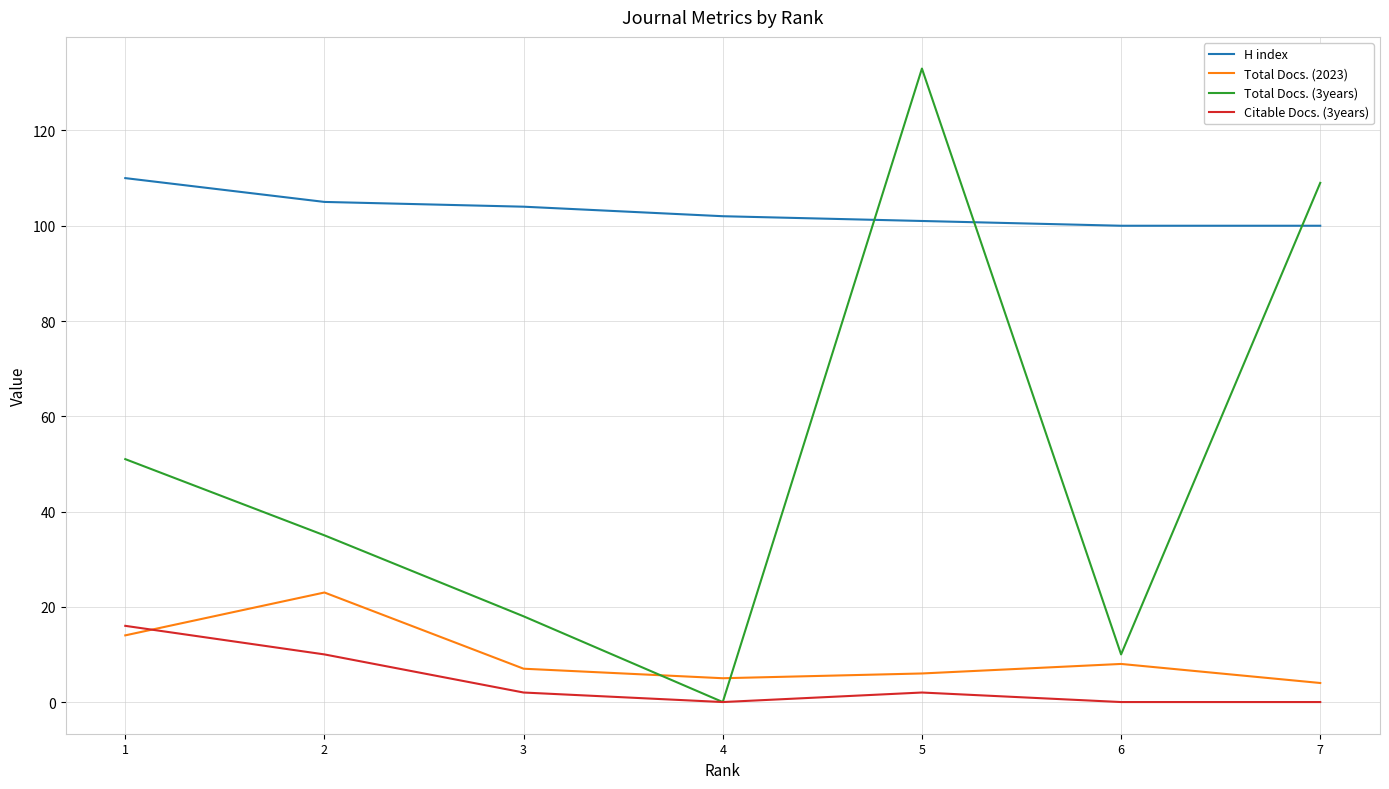

What value does the H index series have at 3, to the nearest 5?

105